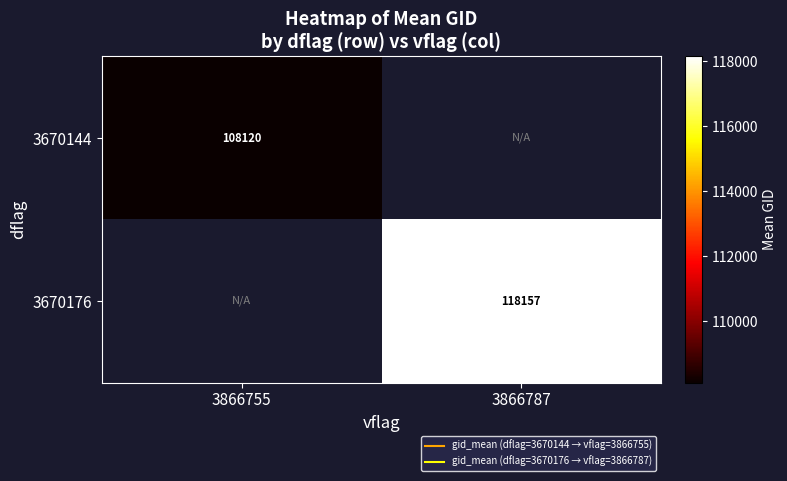

What is the smallest value displayed?

108120.2